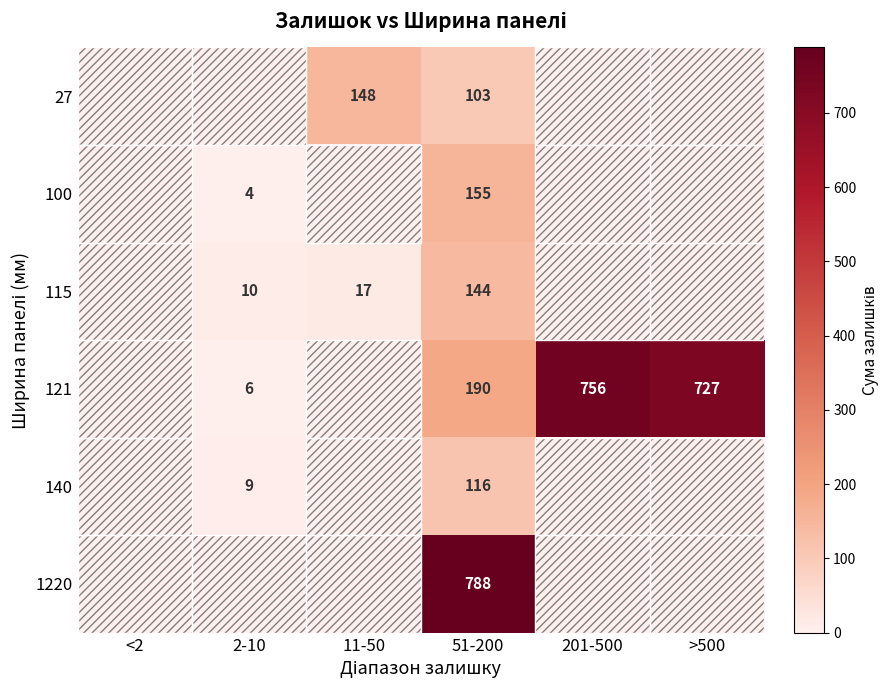

What is the spread (max minus min) of values at 51-200?

685